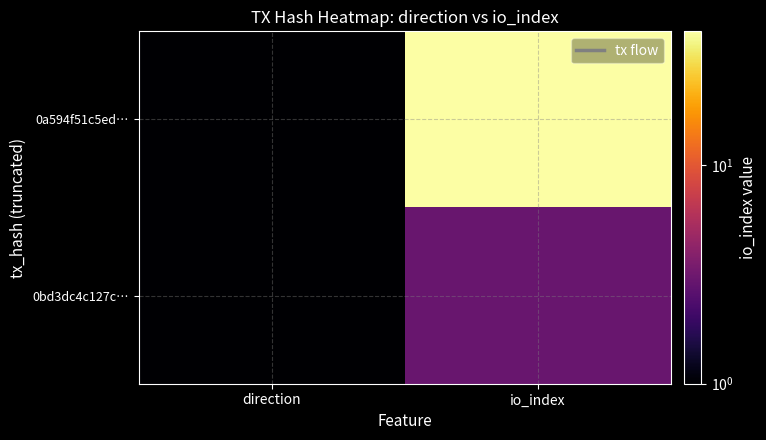

Rank the series at direction from lowest to highest value.

0a594f51c5ed…, 0bd3dc4c127c…